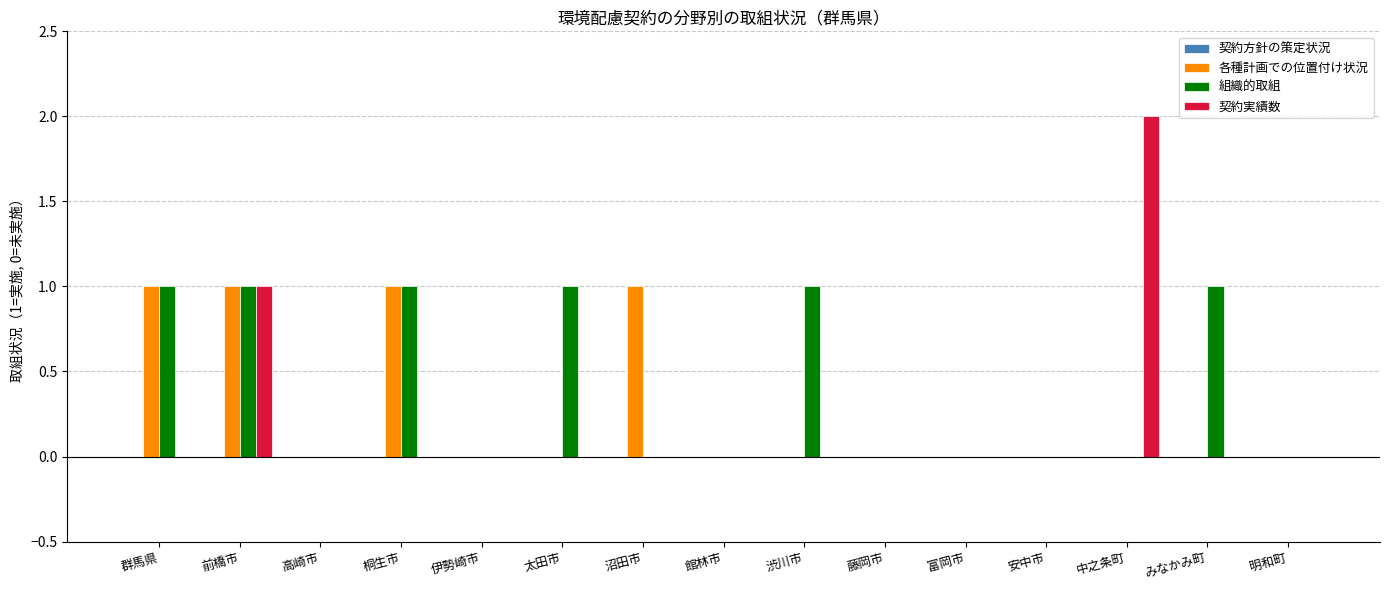

True or false: 各種計画での位置付け状況 has a value of 1 at 伊勢崎市.

False